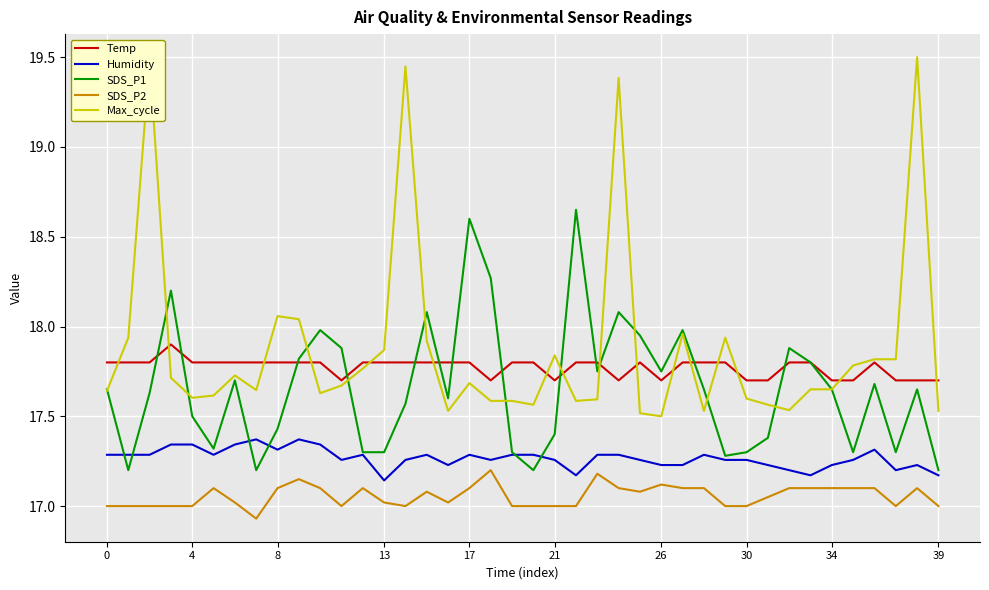

Rank the series by their maximum value, from highest to lowest.

Max_cycle, SDS_P1, Temp, Humidity, SDS_P2